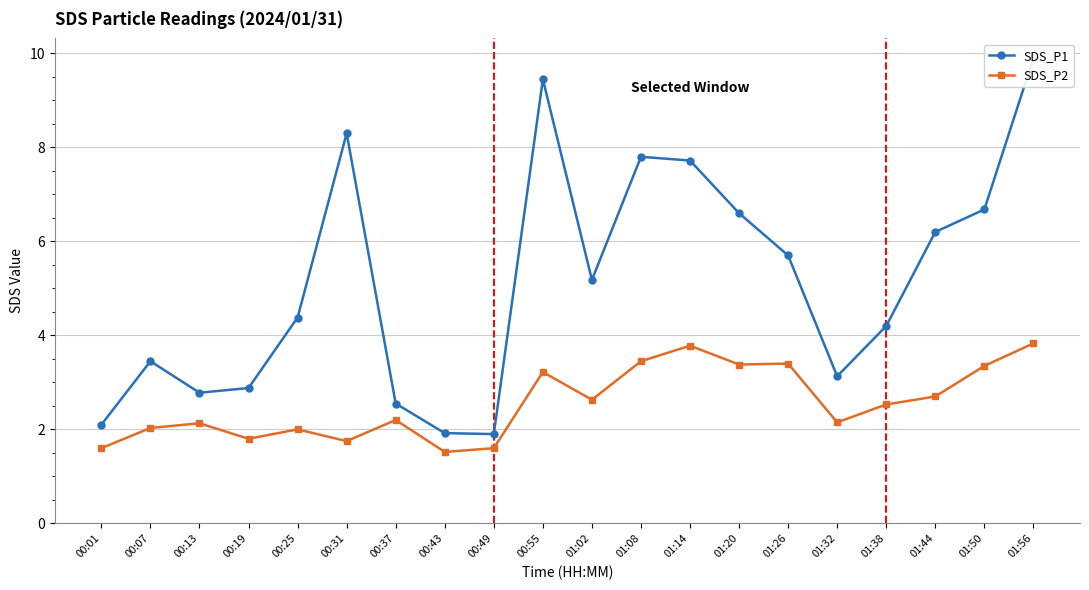

True or false: SDS_P1 and SDS_P2 intersect in this chart.

False